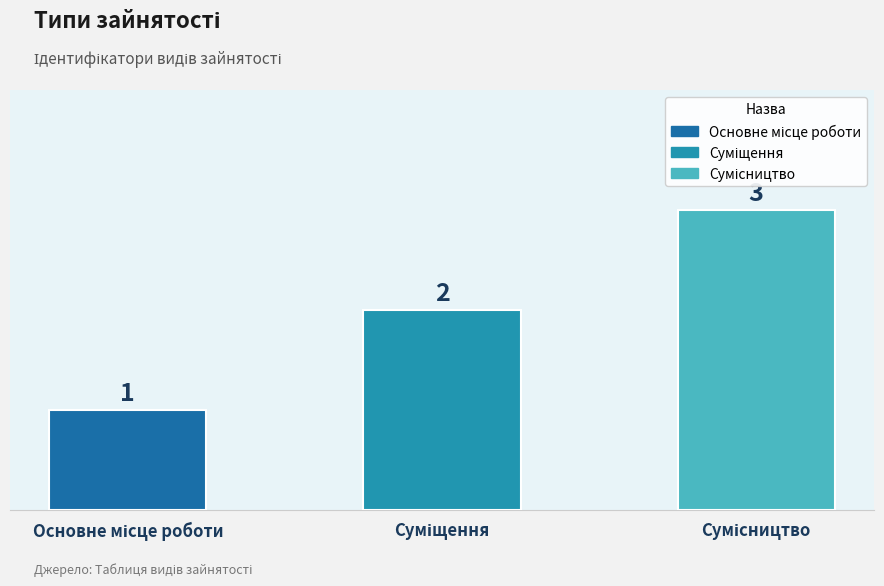

How many series are shown in this chart?

1